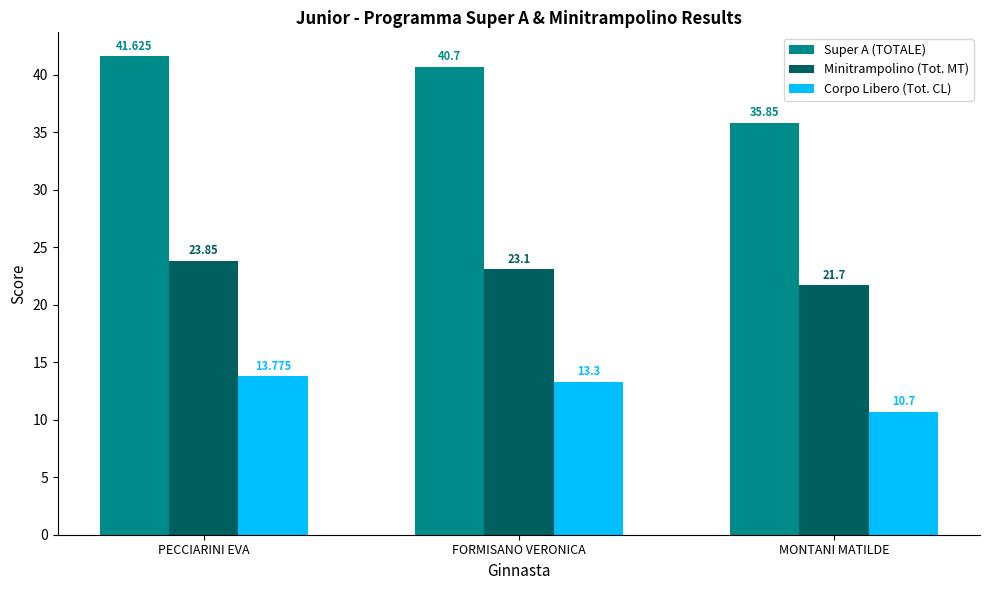

What is the difference between the highest and lowest values at FORMISANO VERONICA?

27.4